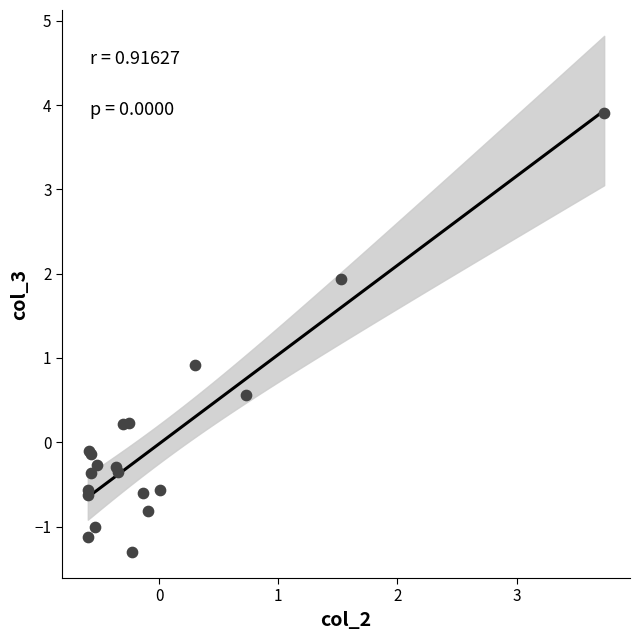

What Y value in the scatter plot is closest to 1?

0.9